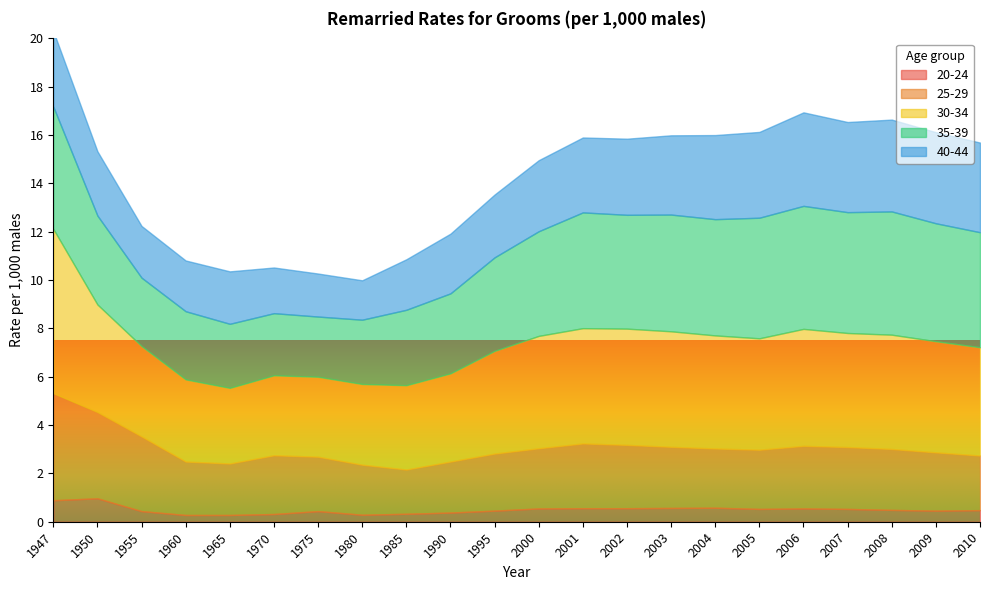

What is the sum of the 40-44 values at 1975 and 1990?

4.2